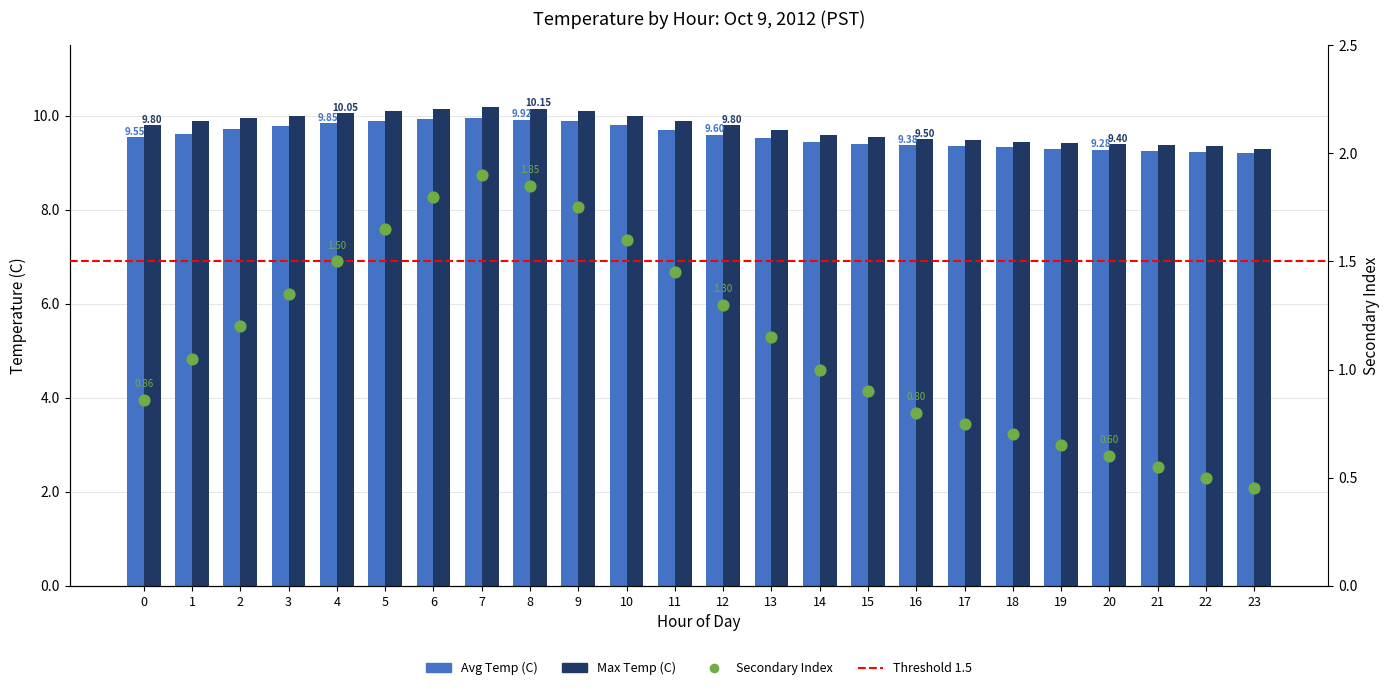

What is the total value across all series at 17?

18.8